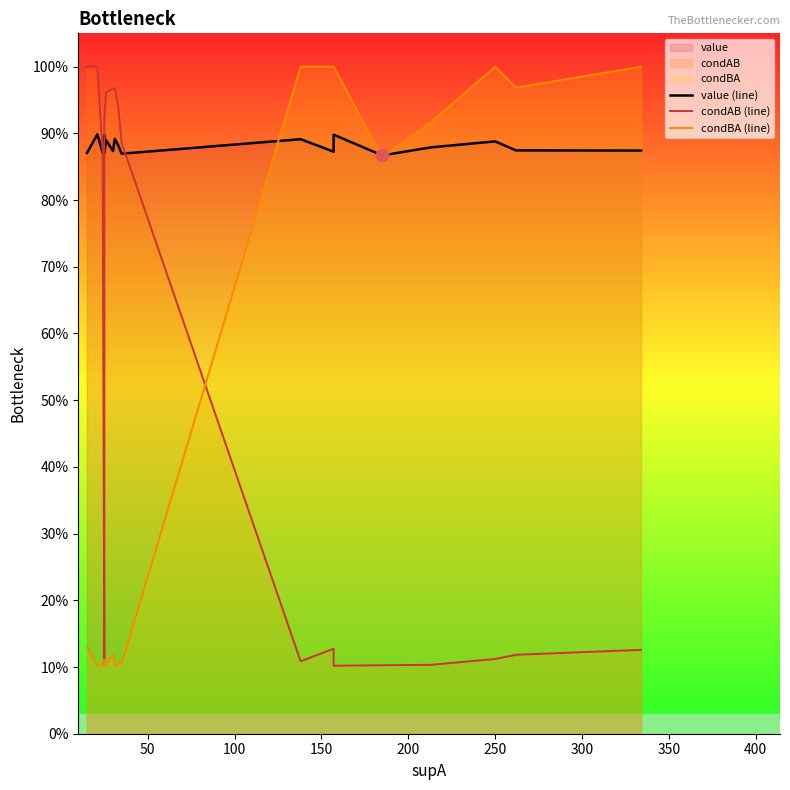

Which series has the largest Y range (max minus min)?

condBA (line)